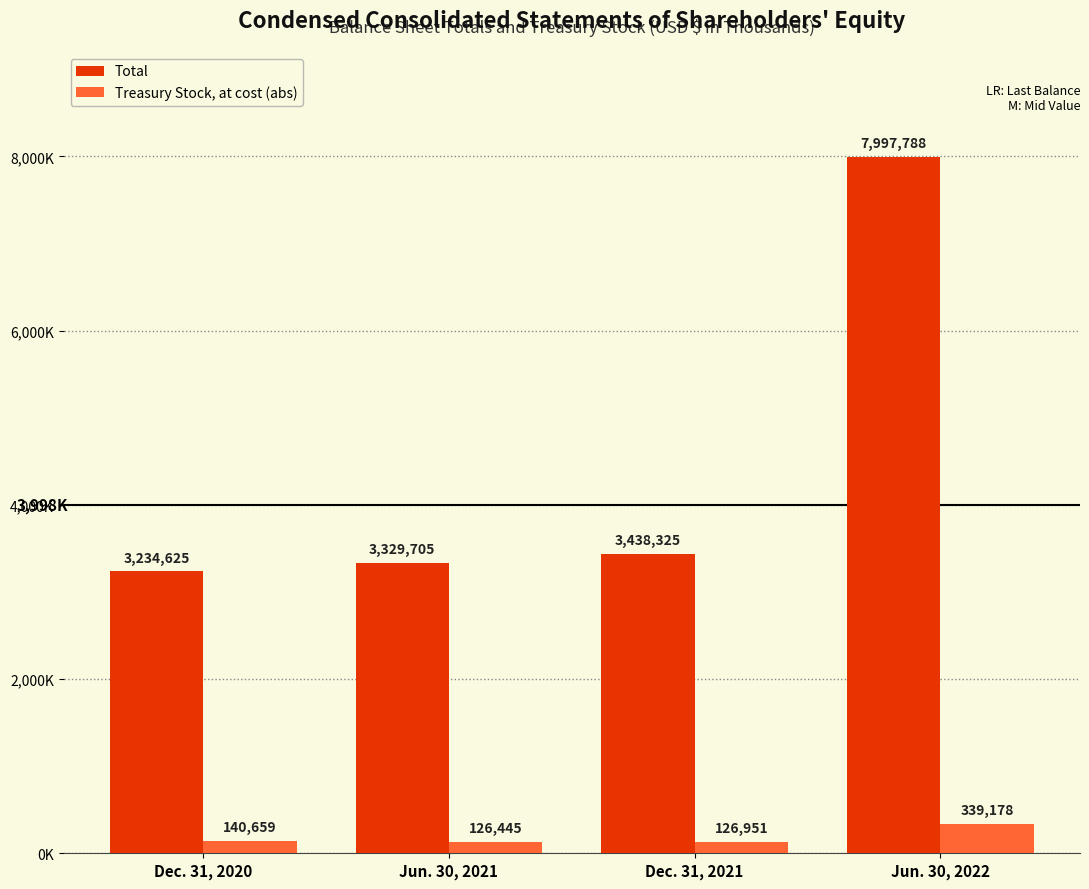

Which series has the widest spread of values?

Total